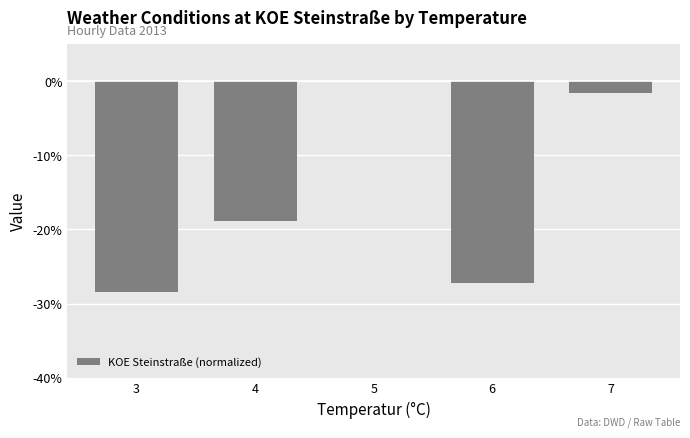

What is the sum of all values?

-76.1